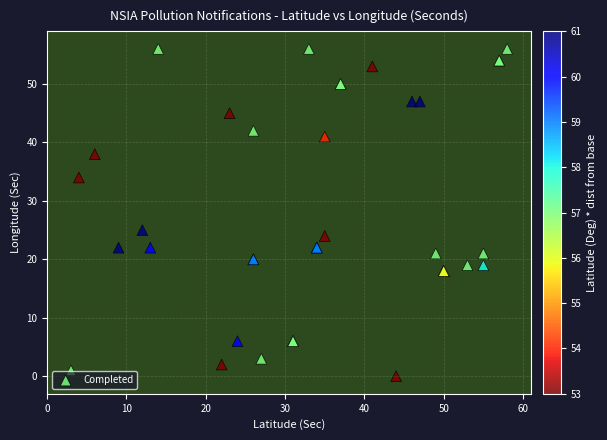

What Y value in the scatter plot is closest to 28?

25